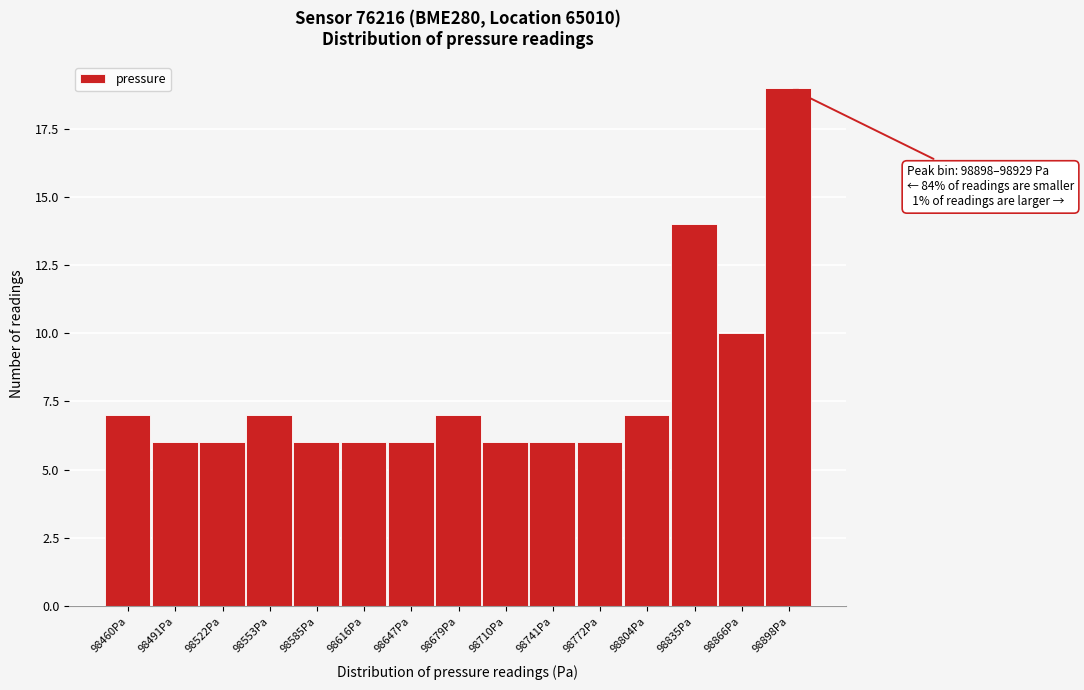

Reading right to left, what are all the values shown in this chart?

98898Pa=19	98866Pa=10	98835Pa=14	98804Pa=7	98772Pa=6	98741Pa=6	98710Pa=6	98679Pa=7	98647Pa=6	98616Pa=6	98585Pa=6	98553Pa=7	98522Pa=6	98491Pa=6	98460Pa=7